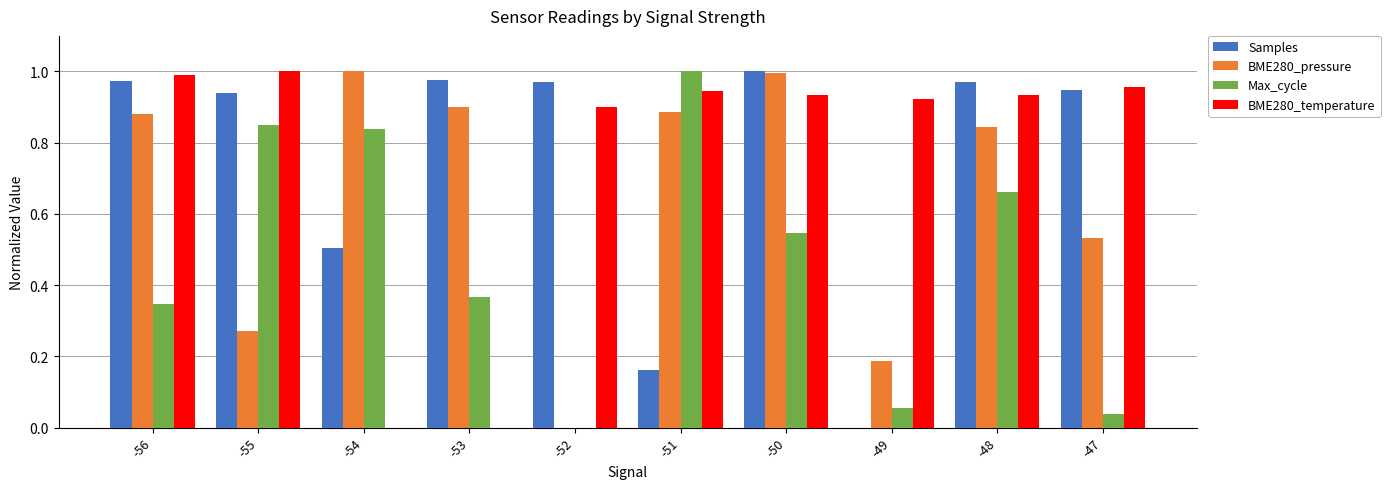

What is the sum of all Max_cycle values?

4.7